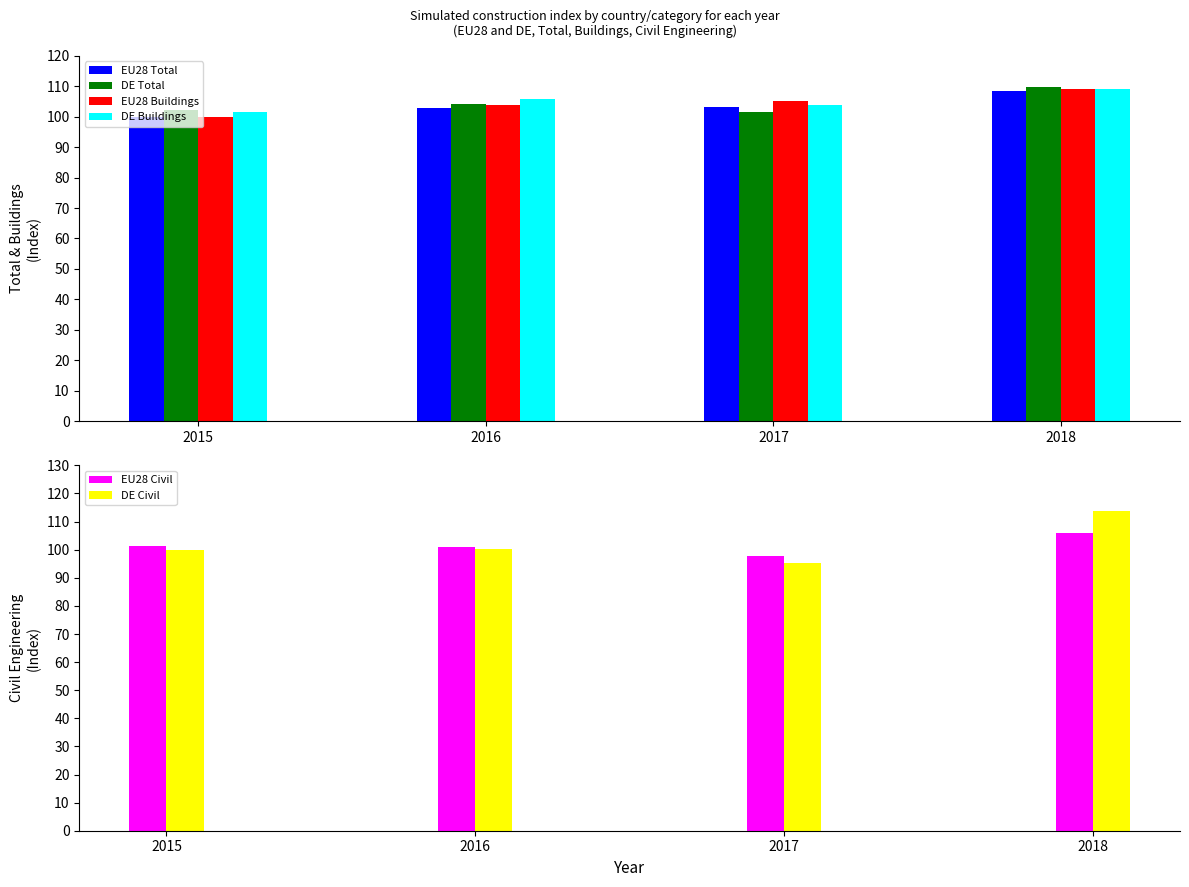

How many bars are there in total?

24